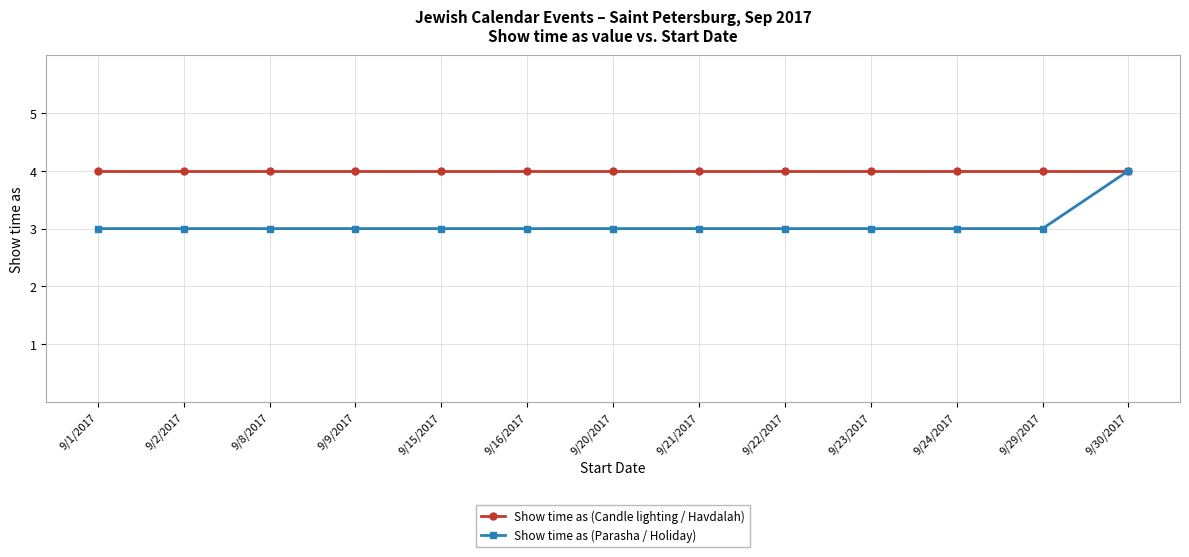

What is the sum of all Show time as (Parasha / Holiday) values?

40